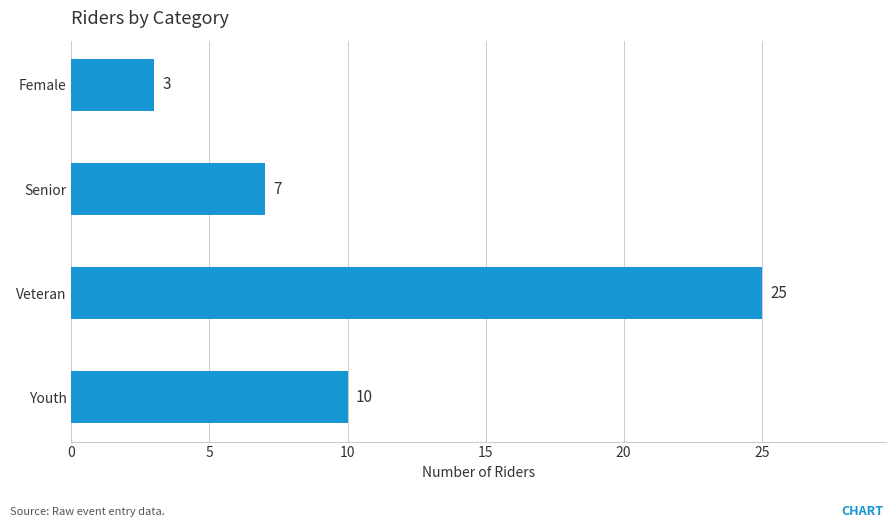

What is the value of the 3rd bar from the top?

25